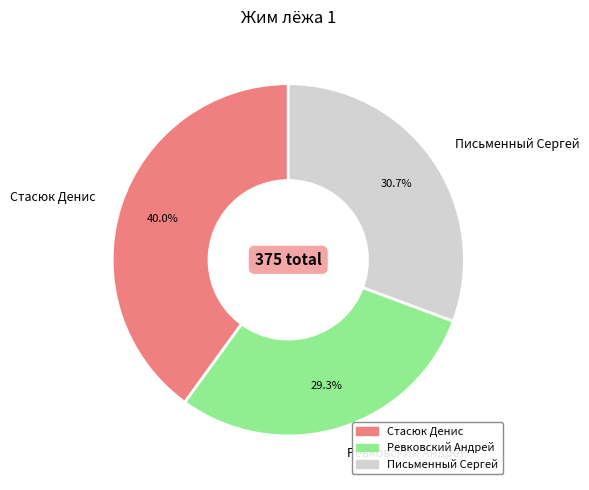

Count the number of slices in the pie.

3